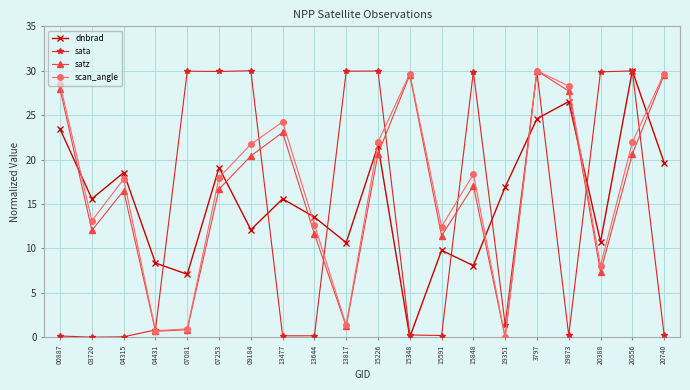

Rank the series by their average value, from lowest to highest.

sata, dnbrad, satz, scan_angle